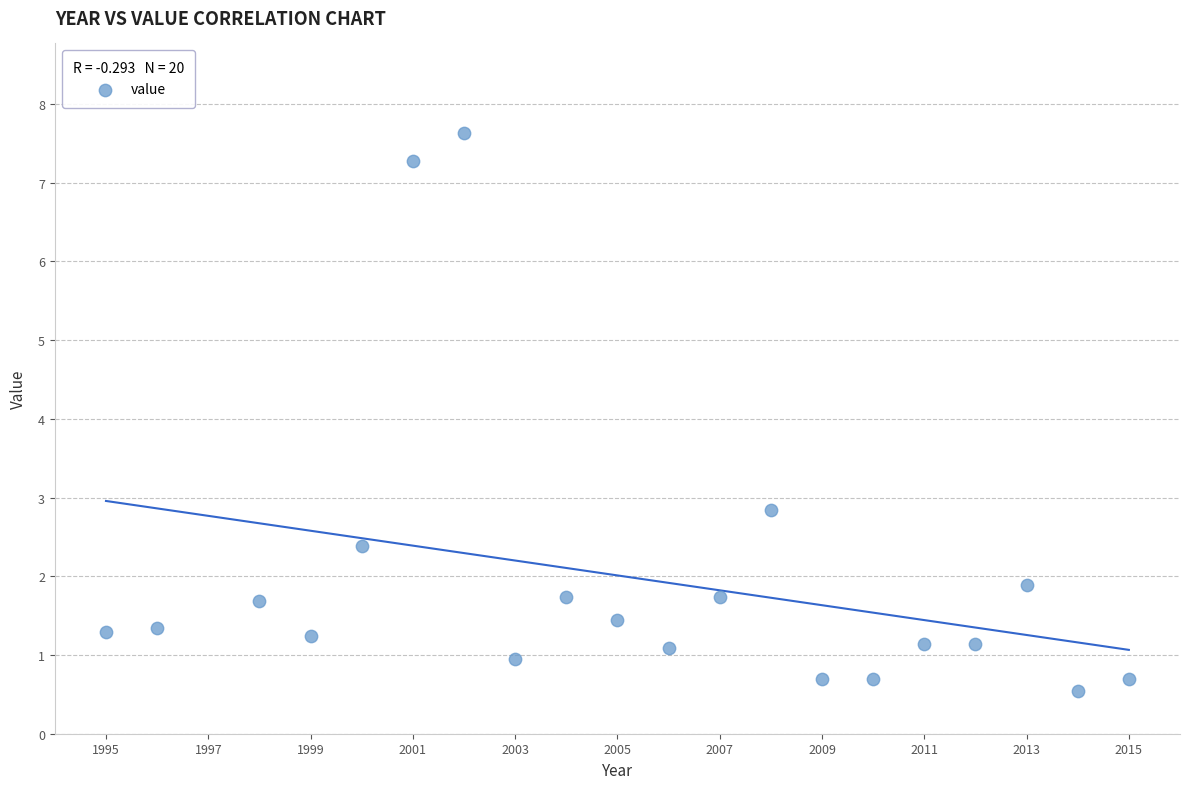

What is the range of Y values (max minus min)?

7.1